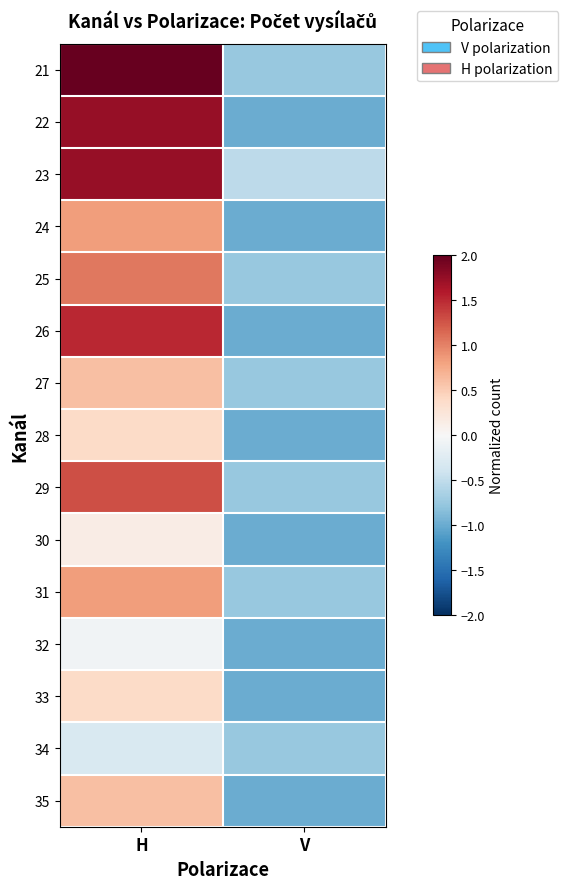

What is the difference between the highest and lowest values at H?

2.5